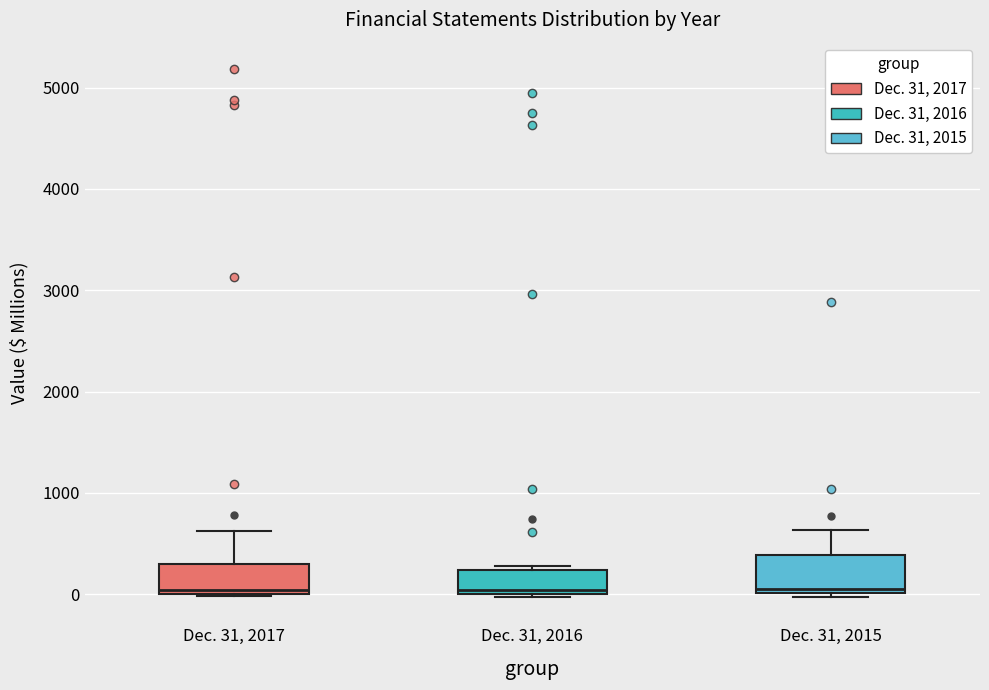

Reading left to right, read every box against the y-axis: the position of its median line, the range the box covers, and the ends of its whiskers. The values are not printed on the chart, so give them approximately, as read against the axis.

Dec. 31, 2017: median 0 (just above the box's lower edge), box 0 to 300, whiskers 0 to 600
Dec. 31, 2016: median 0 (just above the box's lower edge), box 0 to 200, whiskers 0 (just below the box's lower edge) to 300
Dec. 31, 2015: median 100, box 0 to 400, whiskers 0 (just below the box's lower edge) to 600